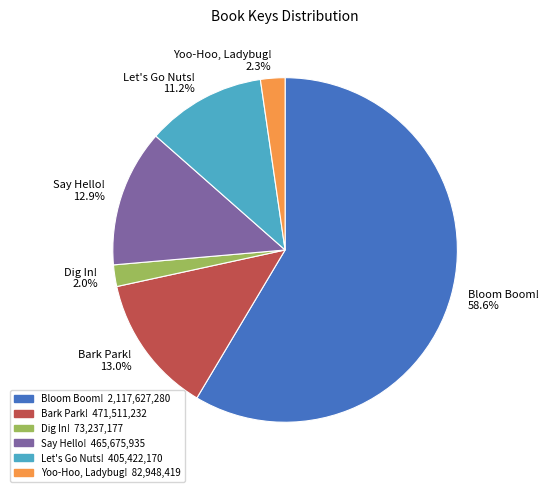

What is the ratio of the value at Bark Park! 13.0% to the value at Let's Go Nuts! 11.2%?

1.2